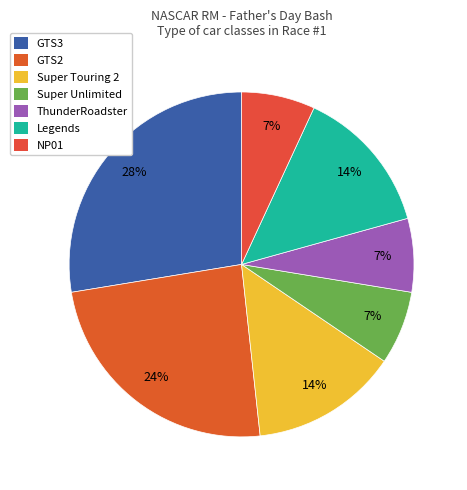

To the nearest percent, what is the difference between the largest and smallest slice percentages?

21%